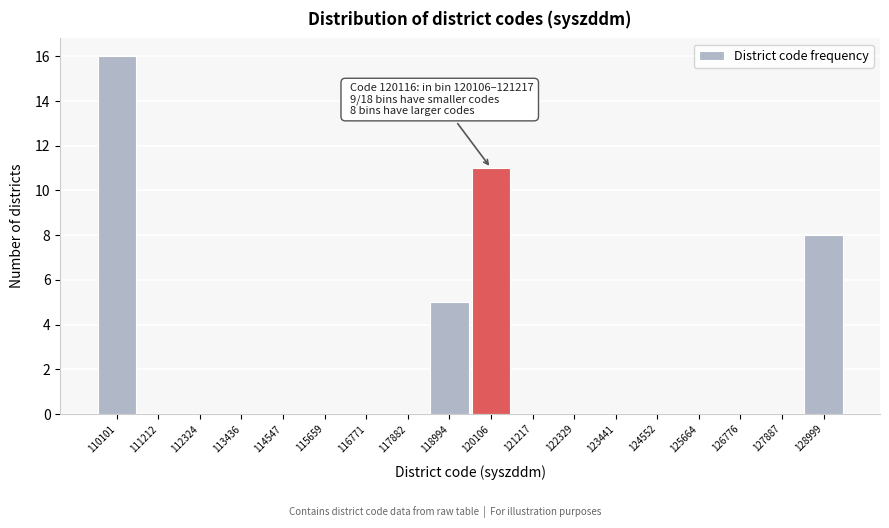

Reading left to right, what are all the values shown in this chart?

110101=16	111212=0	112324=0	113436=0	114547=0	115659=0	116771=0	117882=0	118994=5	120106=11	121217=0	122329=0	123441=0	124552=0	125664=0	126776=0	127887=0	128999=8